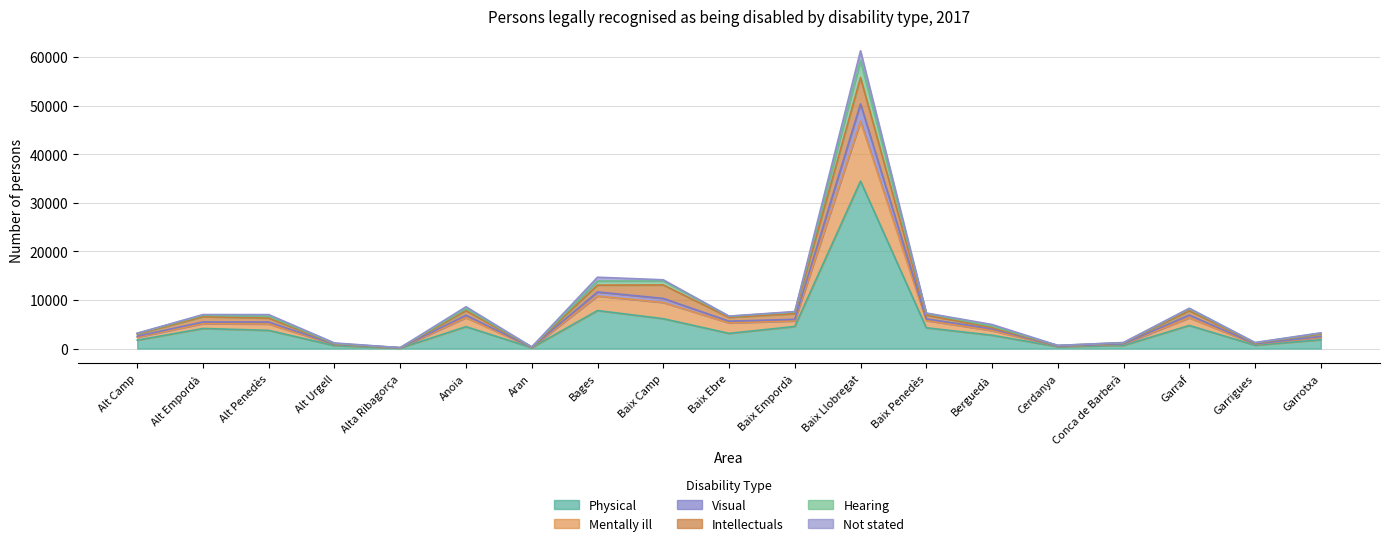

True or false: Physical and Mentally ill cross at least once.

False